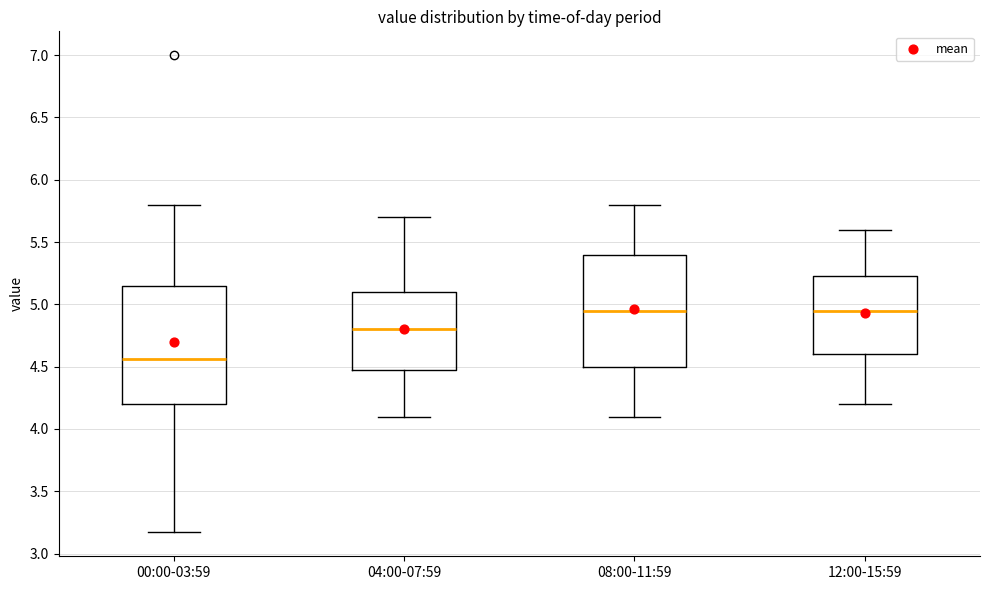

Reading left to right, transcribe this box plot: for each box, give where its median line is, the range the box spans, and where its two whiskers end, as read against the y-axis. The values are not printed on the chart, so give them approximately, as read against the axis.

00:00-03:59: median 4.55, box 4.20 to 5.15, whiskers 3.15 to 5.80
04:00-07:59: median 4.80, box 4.50 to 5.10, whiskers 4.10 to 5.70
08:00-11:59: median 4.95, box 4.50 to 5.40, whiskers 4.10 to 5.80
12:00-15:59: median 4.95, box 4.60 to 5.25, whiskers 4.20 to 5.60